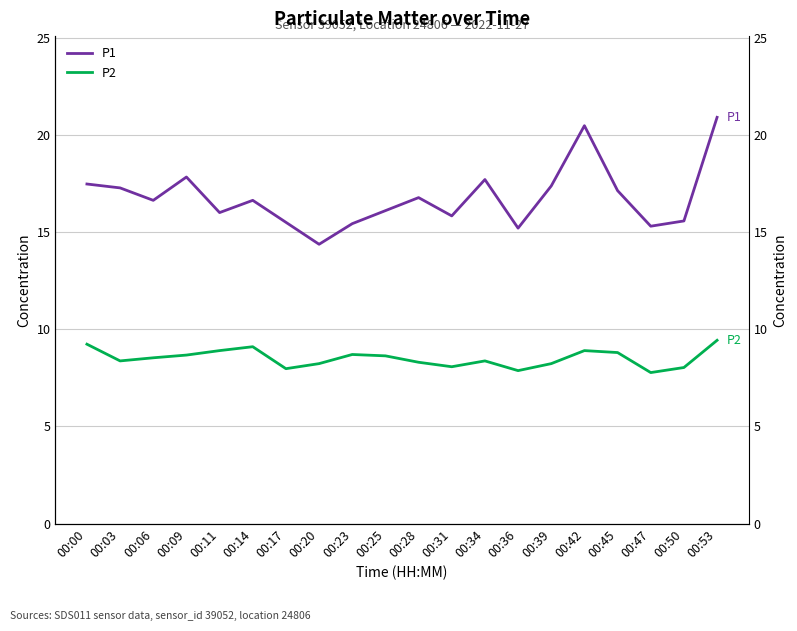

Read the P1 value at 00:03.

17.3